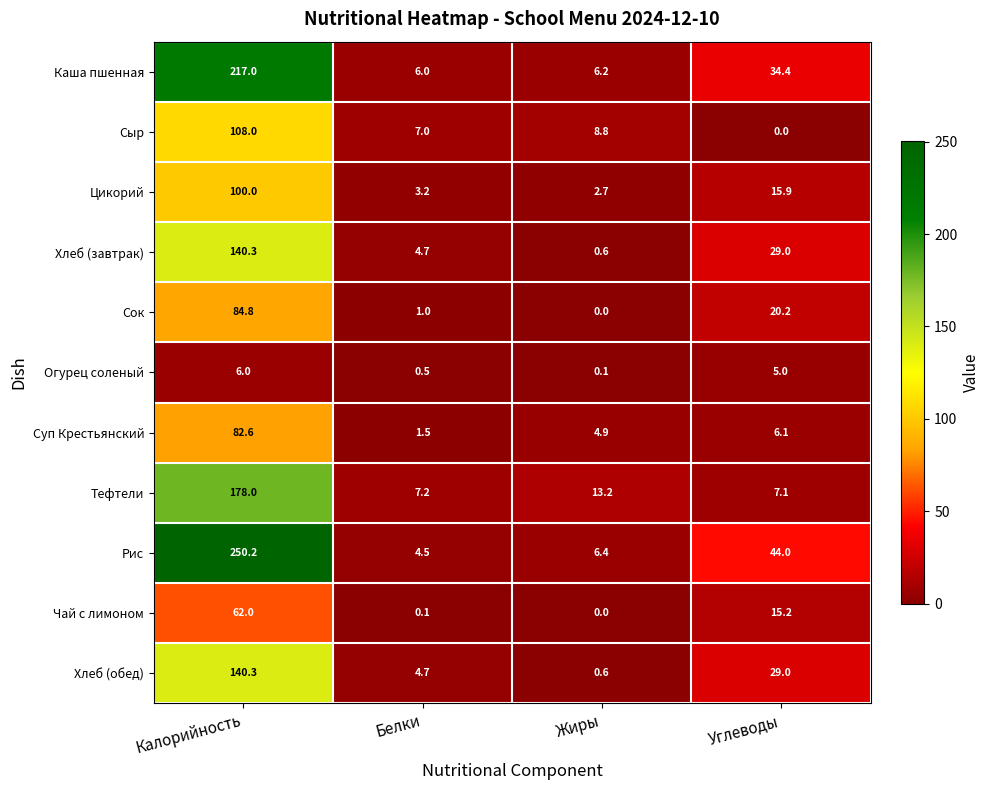

Which series has the widest spread of values?

Рис